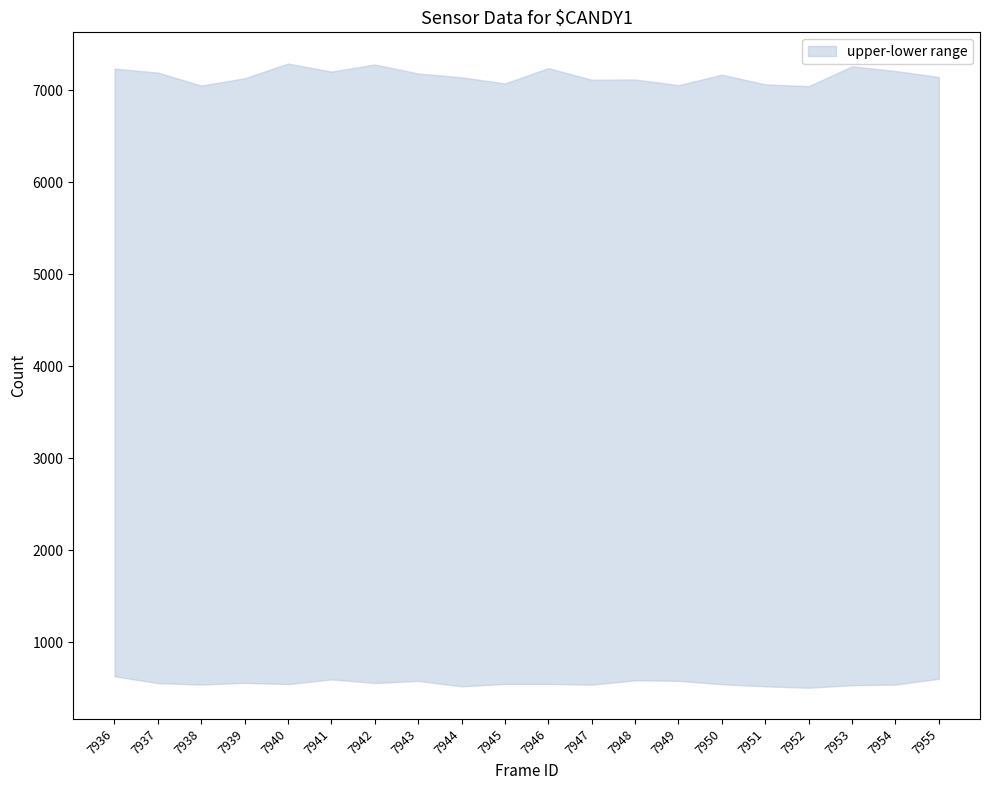

What is the average value of the upper series?

7160